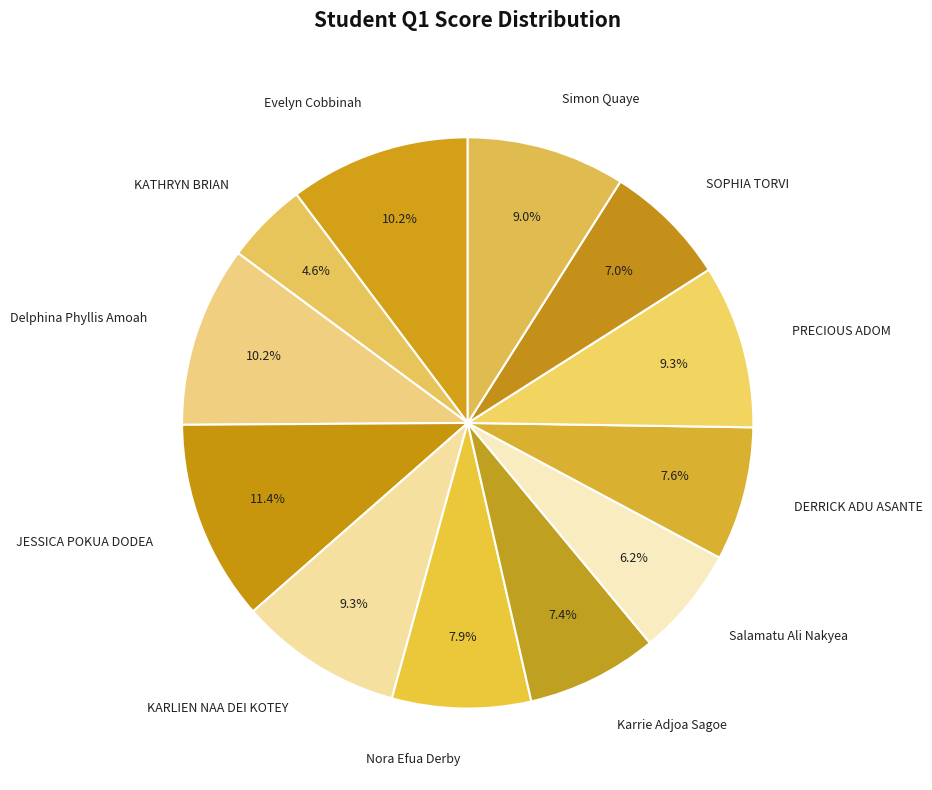

Does any single category account for the majority?

No